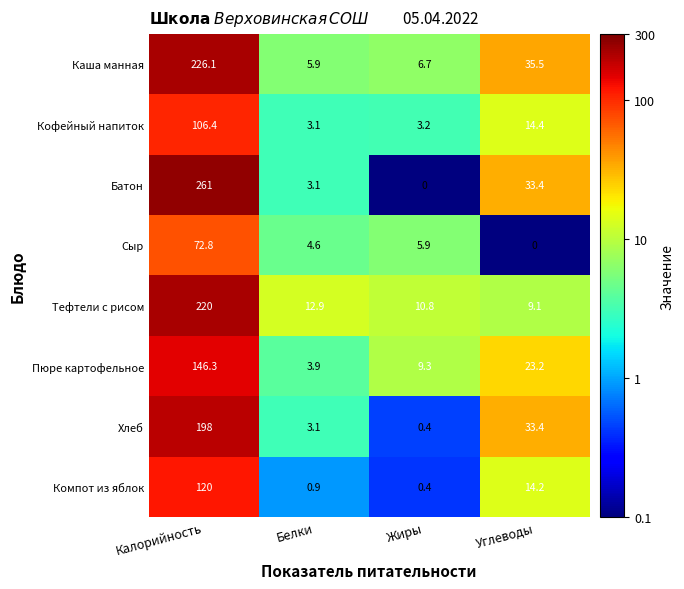

Where does the Каша манная series first go above 35?

Калорийность